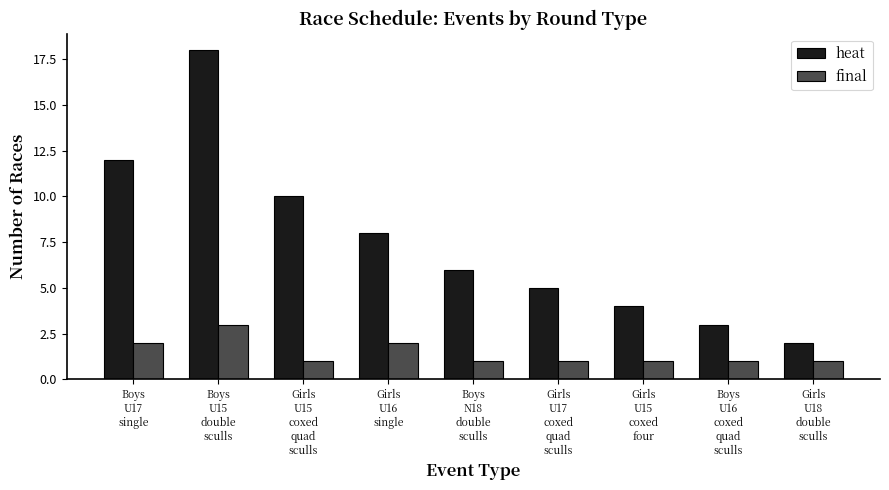

Reading left to right, transcribe all the data shown in this chart.

heat: Boys
U17
single=12	Boys
U15
double
sculls=18	Girls
U15
coxed
quad
sculls=10	Girls
U16
single=8	Boys
N18
double
sculls=6	Girls
U17
coxed
quad
sculls=5	Girls
U15
coxed
four=4	Boys
U16
coxed
quad
sculls=3	Girls
U18
double
sculls=2
final: Boys
U17
single=2	Boys
U15
double
sculls=3	Girls
U15
coxed
quad
sculls=1	Girls
U16
single=2	Boys
N18
double
sculls=1	Girls
U17
coxed
quad
sculls=1	Girls
U15
coxed
four=1	Boys
U16
coxed
quad
sculls=1	Girls
U18
double
sculls=1